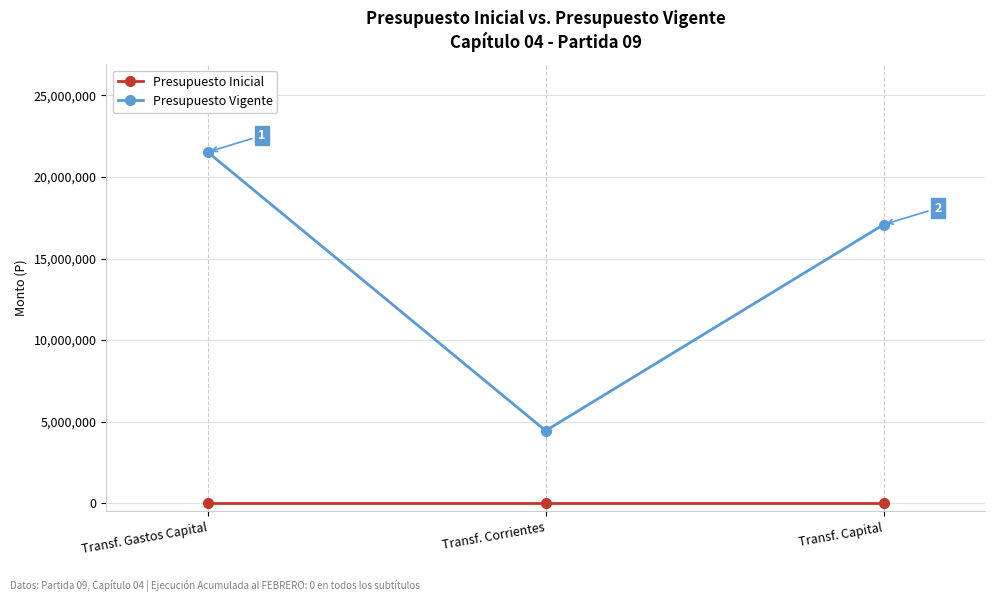

What is the label of the 3rd point from the right?

Transf. Gastos Capital